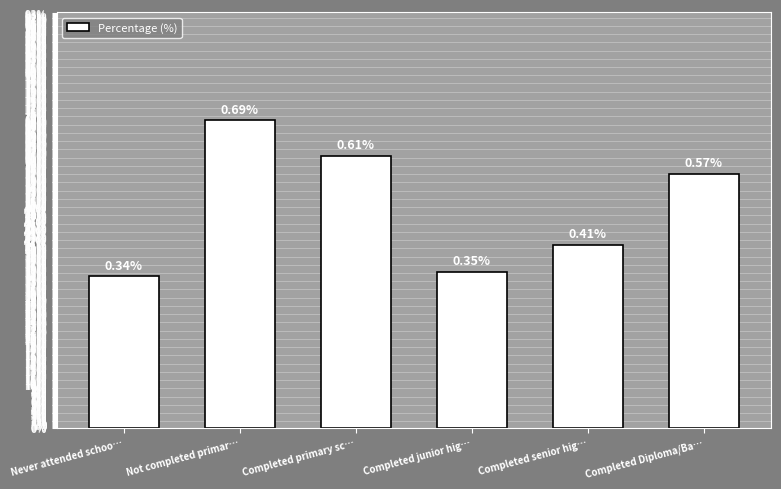

What position from the left is Completed Diploma/Ba…?

6